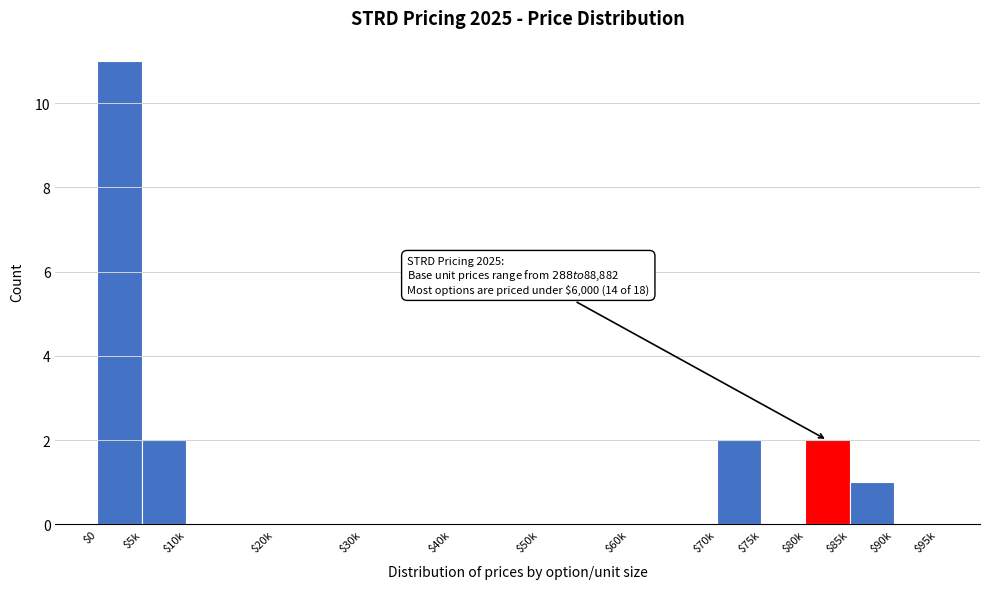

Which label corresponds to the largest value in the chart?

$0